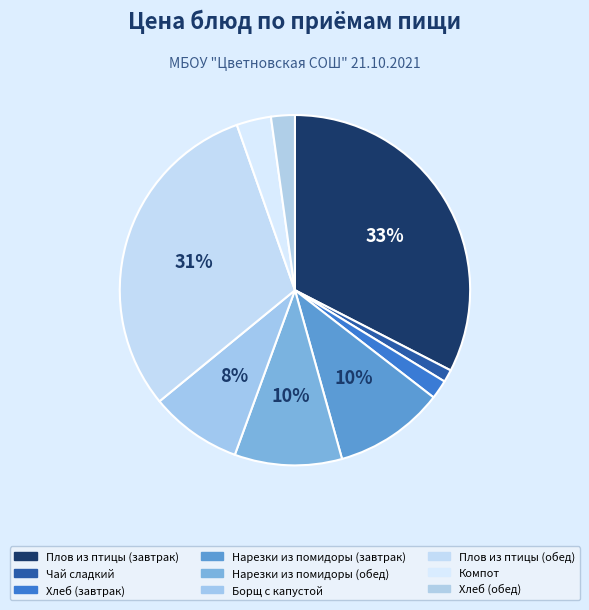

Does any single category account for the majority?

No